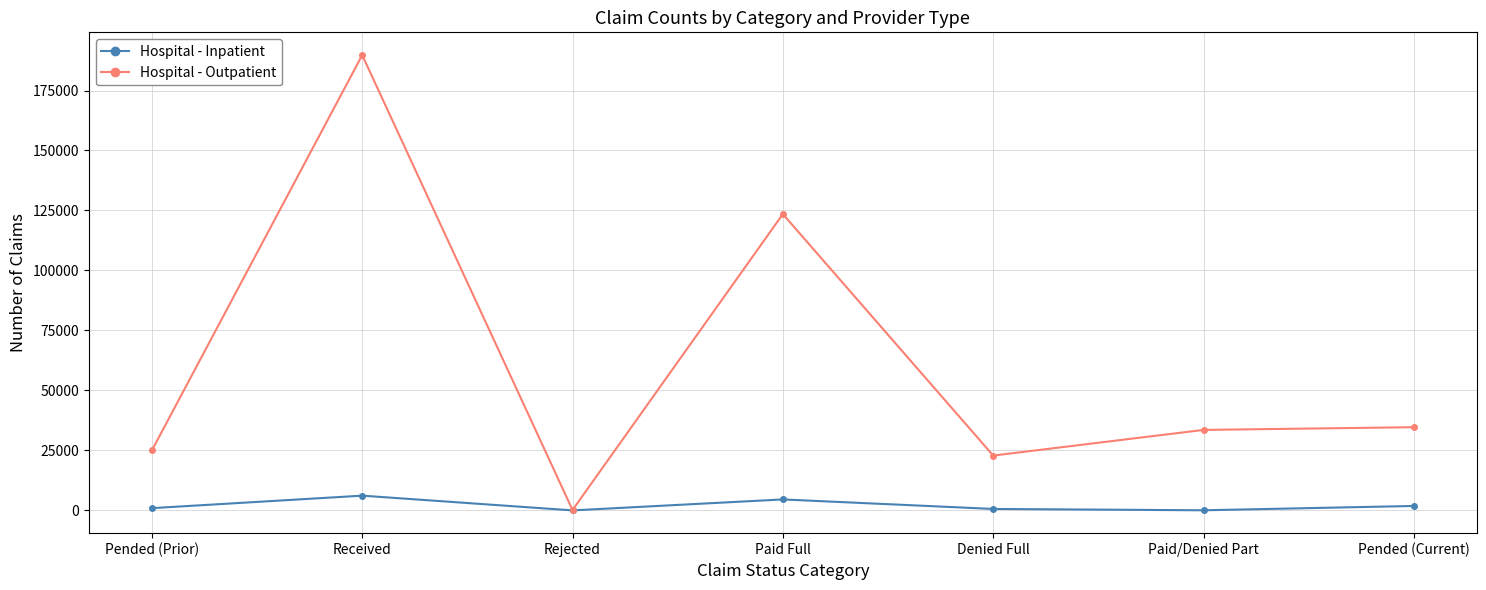

Where is the first local maximum for Hospital - Inpatient?

Received